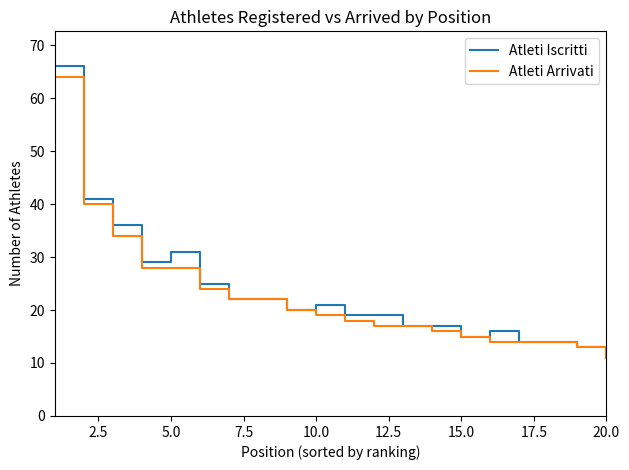

What is the minimum value shown in the chart?

11